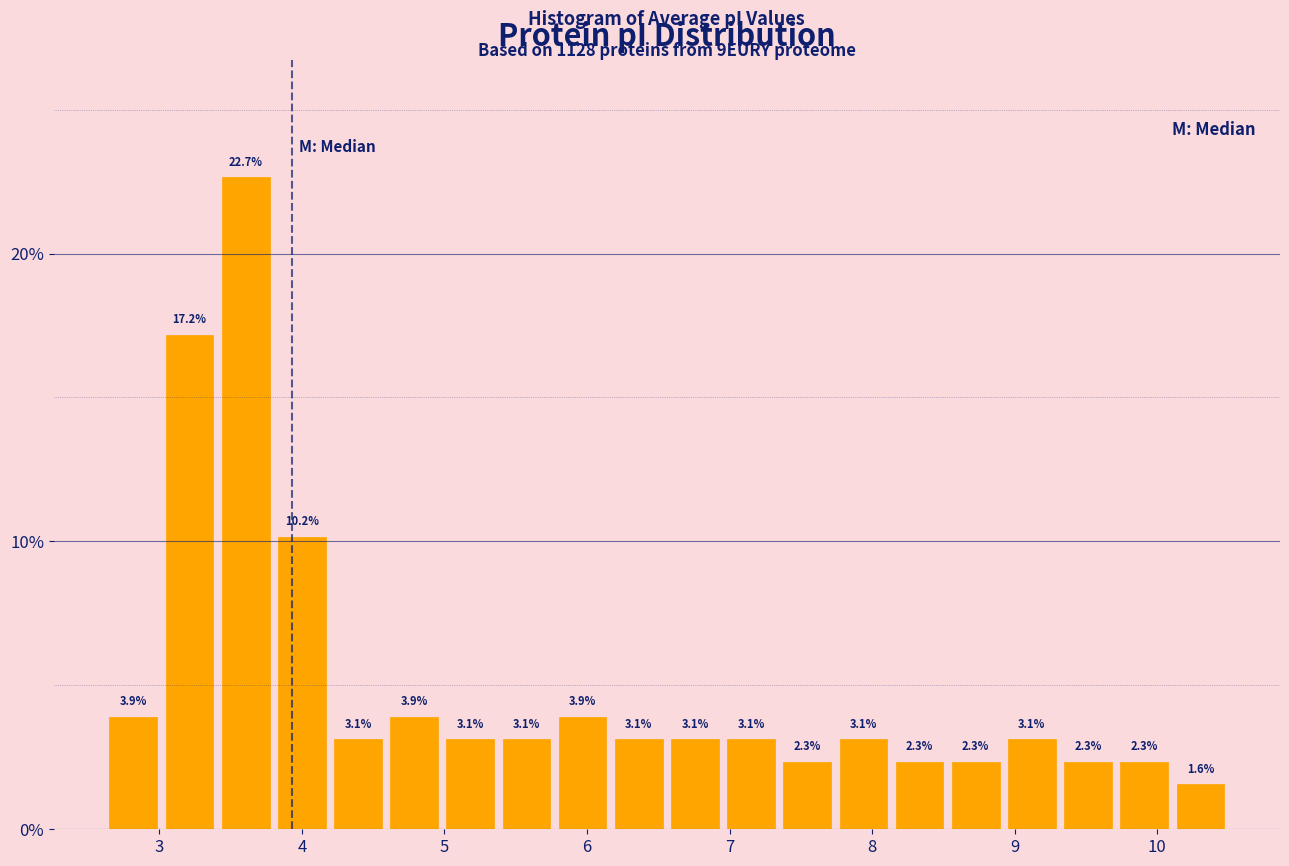

Read against the x-axis, roughly where is the centre of the tallest bar?

3.6